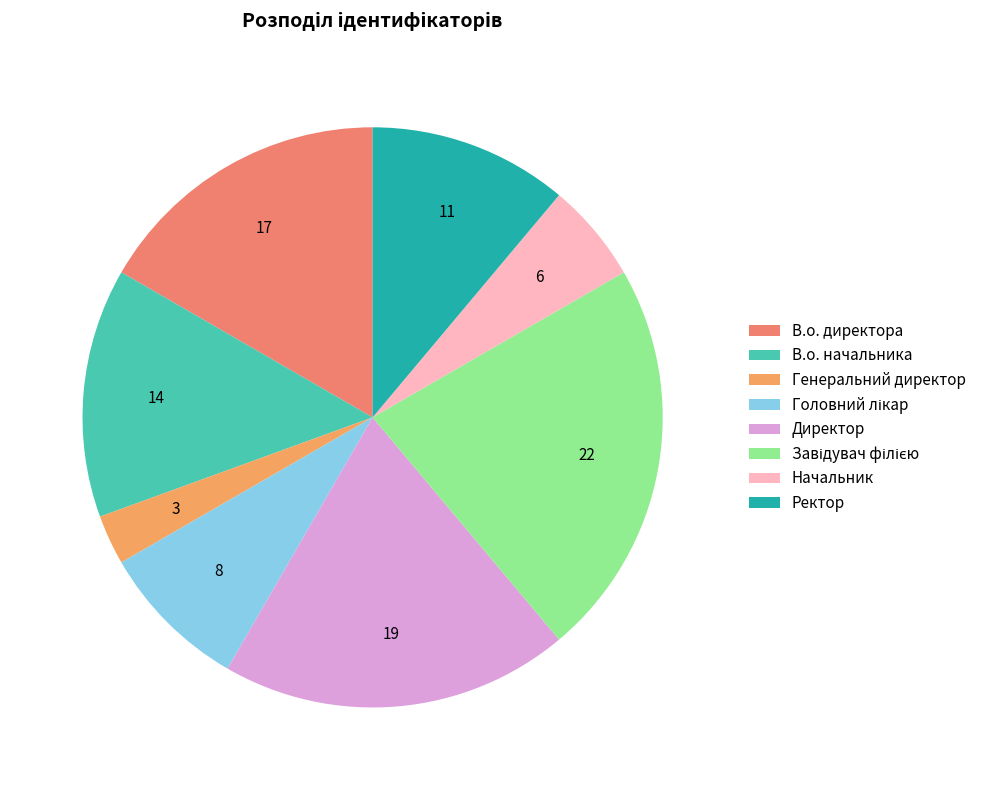

Combined, do В.о. директора and Генеральний директор account for over 50%?

No